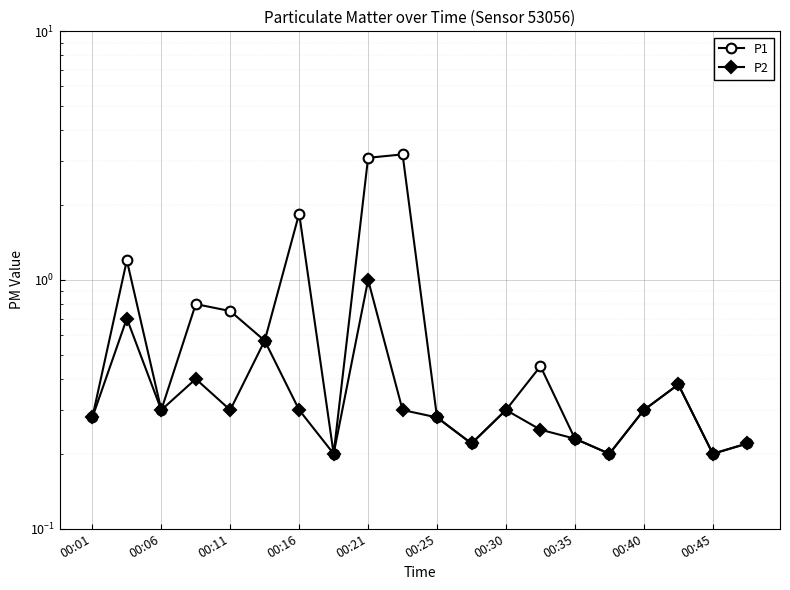

What is the lowest value of the P2 series?

0.2